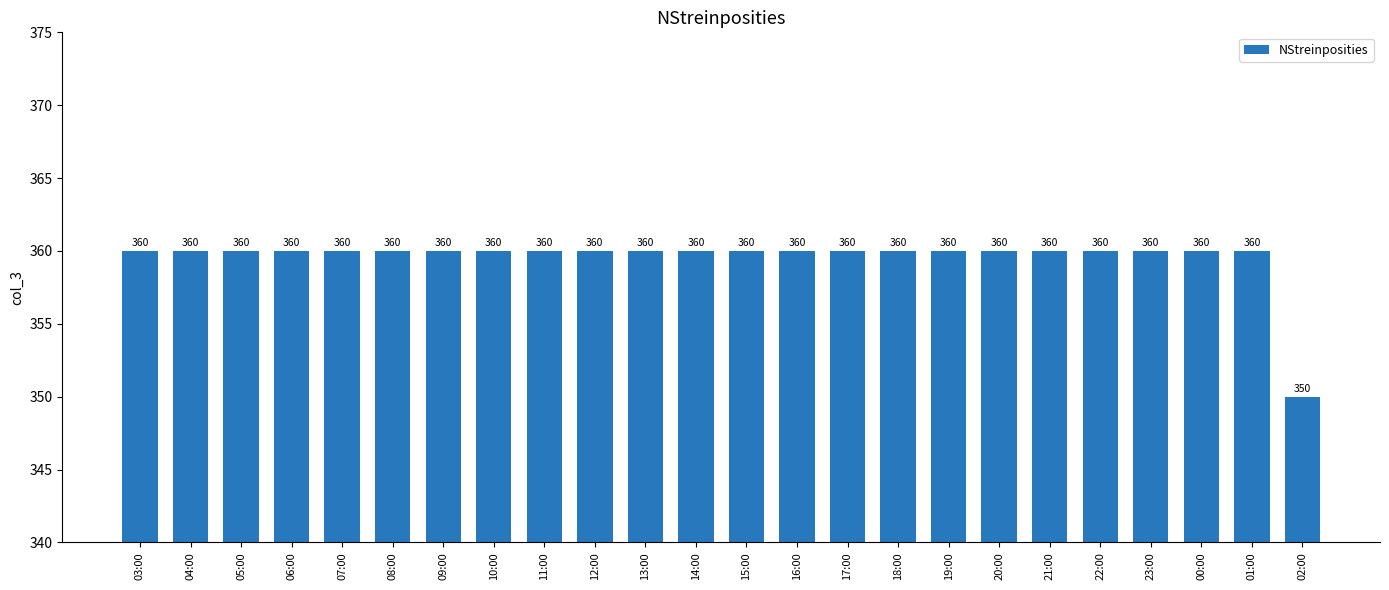

Reading right to left, list all the values displayed in this chart.

350	360	360	360	360	360	360	360	360	360	360	360	360	360	360	360	360	360	360	360	360	360	360	360